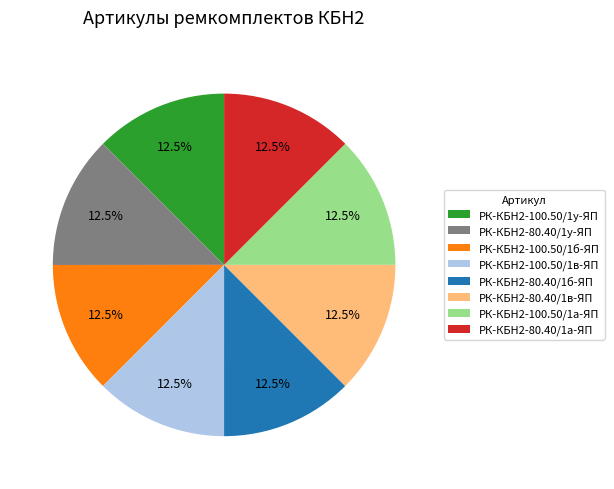

Is the sum of РК-КБН2-100.50/1а-ЯП and РК-КБН2-80.40/1б-ЯП greater than half?

No